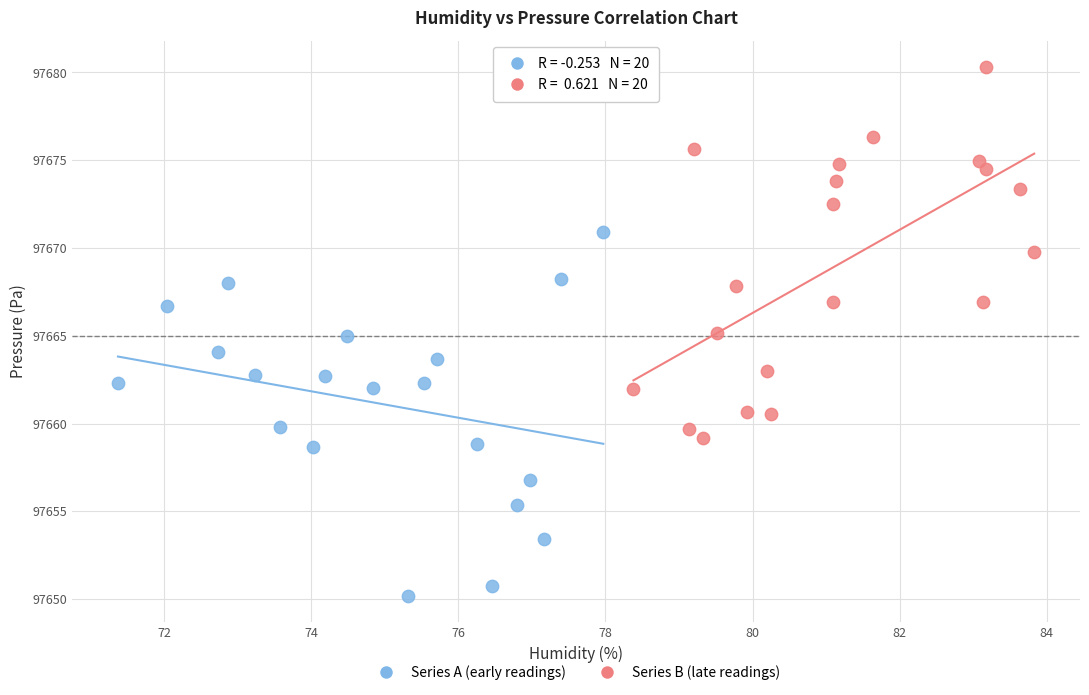

Which series contains the highest Y value?

Series B (late readings)